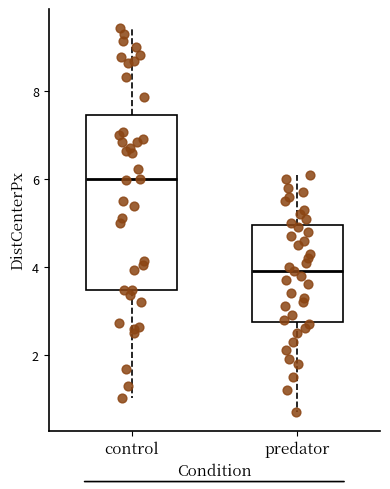

Comparing the boxes themselves (not the whiskers), which one is the tallest?

control